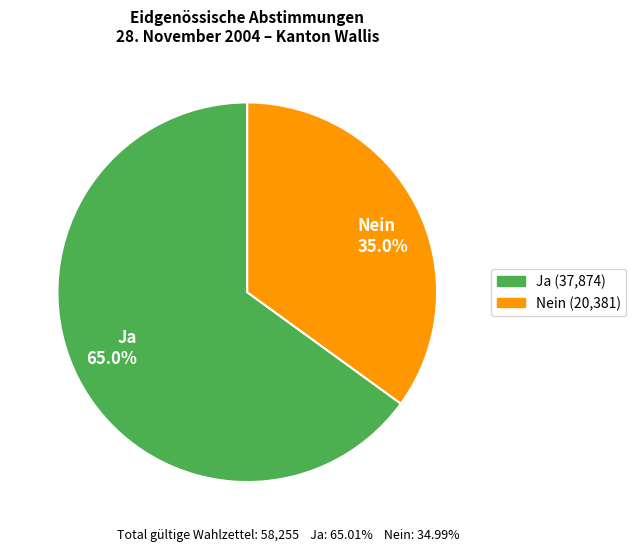

To the nearest percent, what is the average slice percentage?

50%